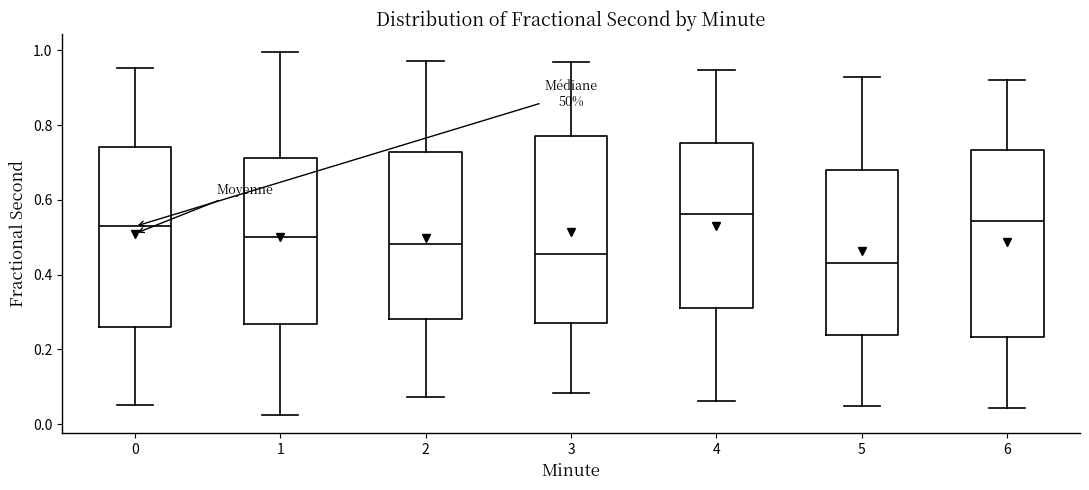

Reading left to right, read every box against the y-axis: the position of its median line, the range the box covers, and the ends of its whiskers. The values are not printed on the chart, so give them approximately, as read against the axis.

0: median 0.52, box 0.26 to 0.74, whiskers 0.06 to 0.96
1: median 0.50, box 0.26 to 0.72, whiskers 0.02 to 1.00
2: median 0.48, box 0.28 to 0.72, whiskers 0.08 to 0.98
3: median 0.46, box 0.28 to 0.78, whiskers 0.08 to 0.96
4: median 0.56, box 0.32 to 0.76, whiskers 0.06 to 0.94
5: median 0.44, box 0.24 to 0.68, whiskers 0.04 to 0.92
6: median 0.54, box 0.24 to 0.74, whiskers 0.04 to 0.92